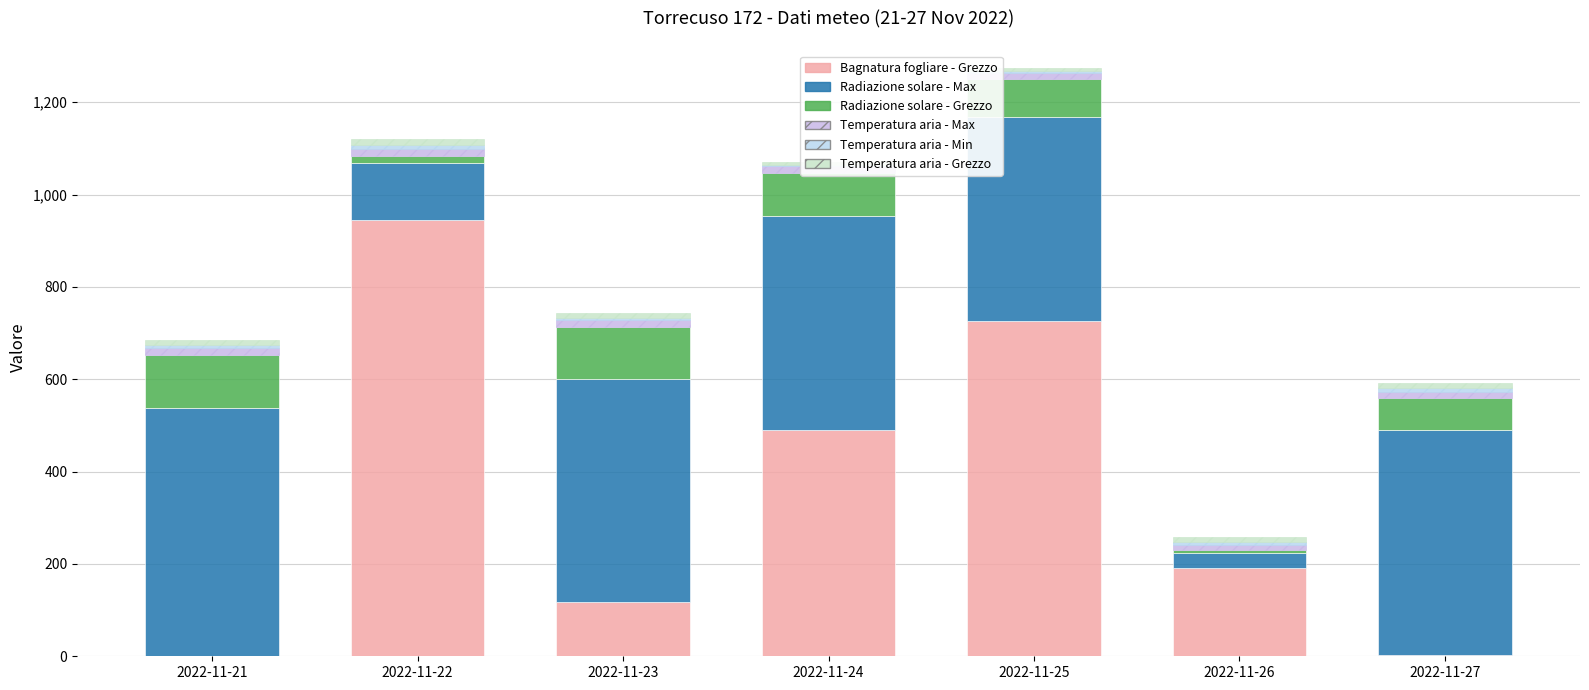

How many categories are shown in the chart?

7